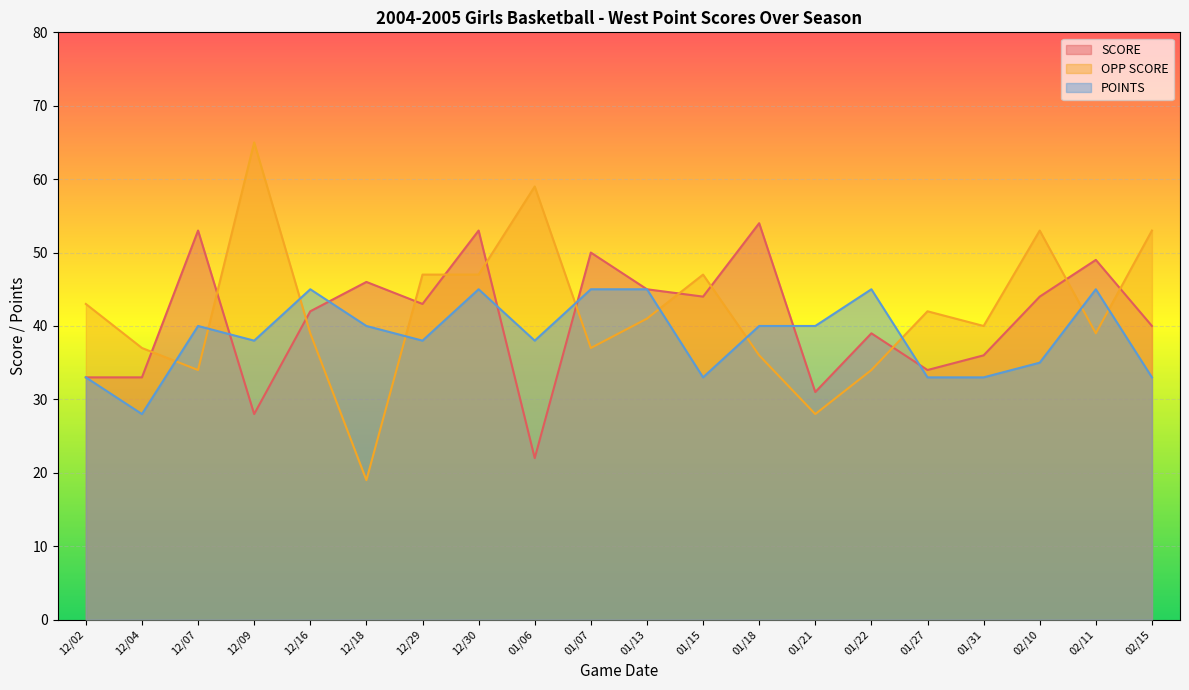

Where is the first local minimum for POINTS?

12/04